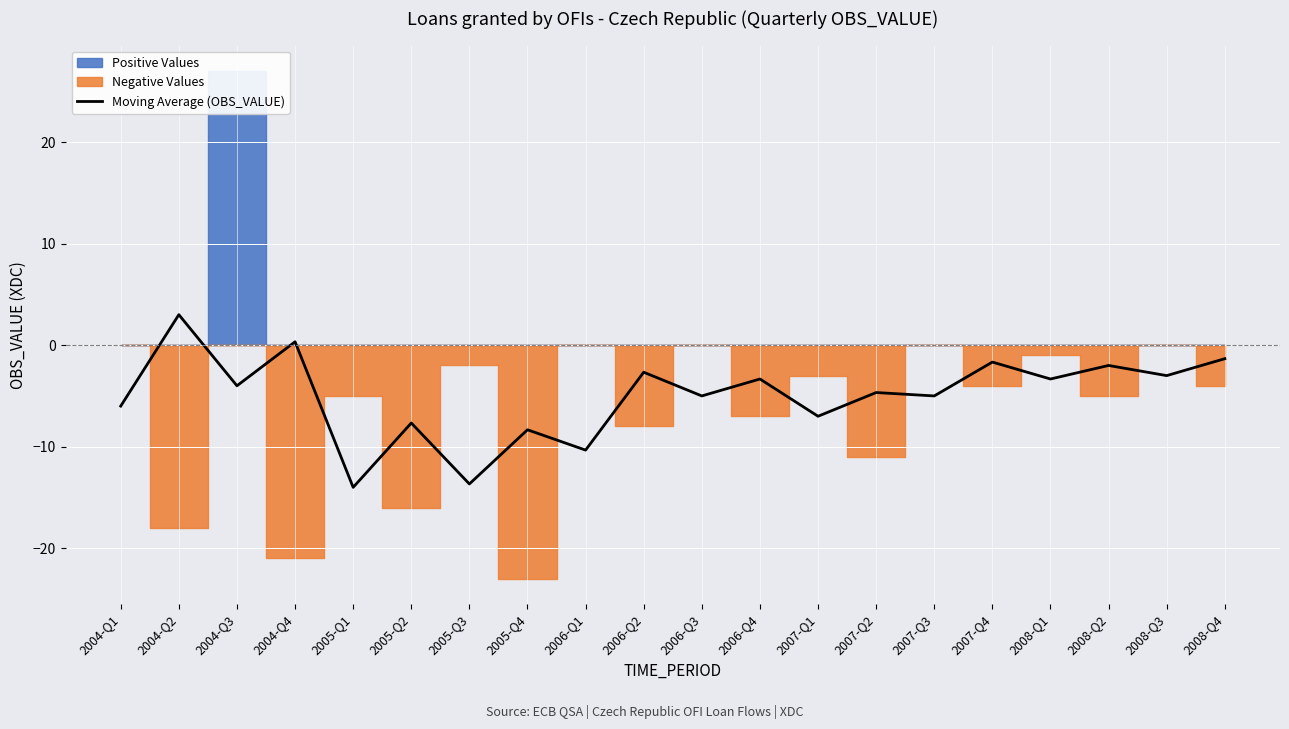

At which category does the chart reach its minimum across all series?

2005-Q1